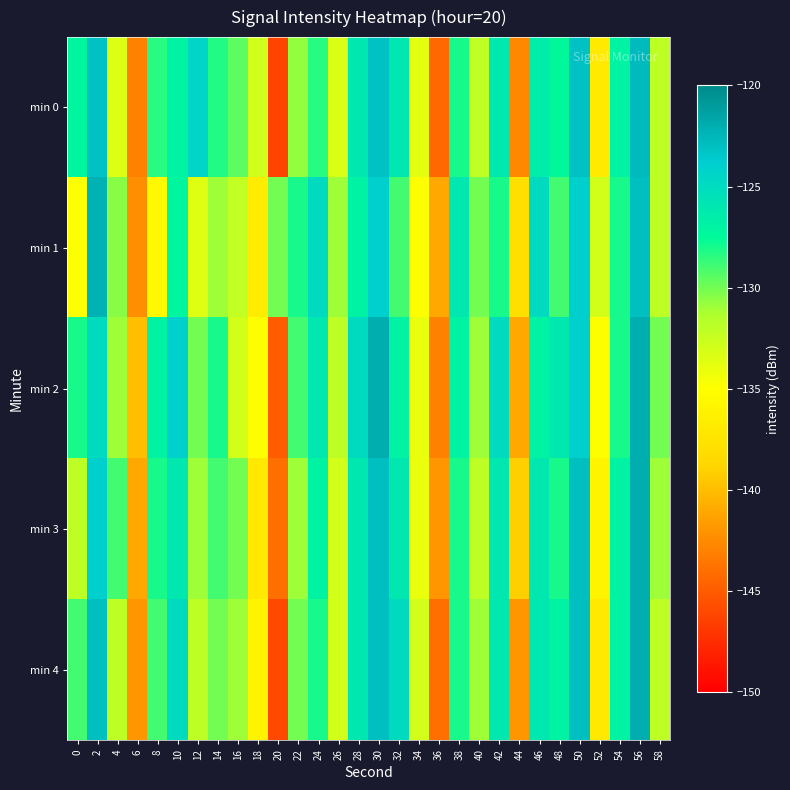

How many categories are shown in the chart?

30